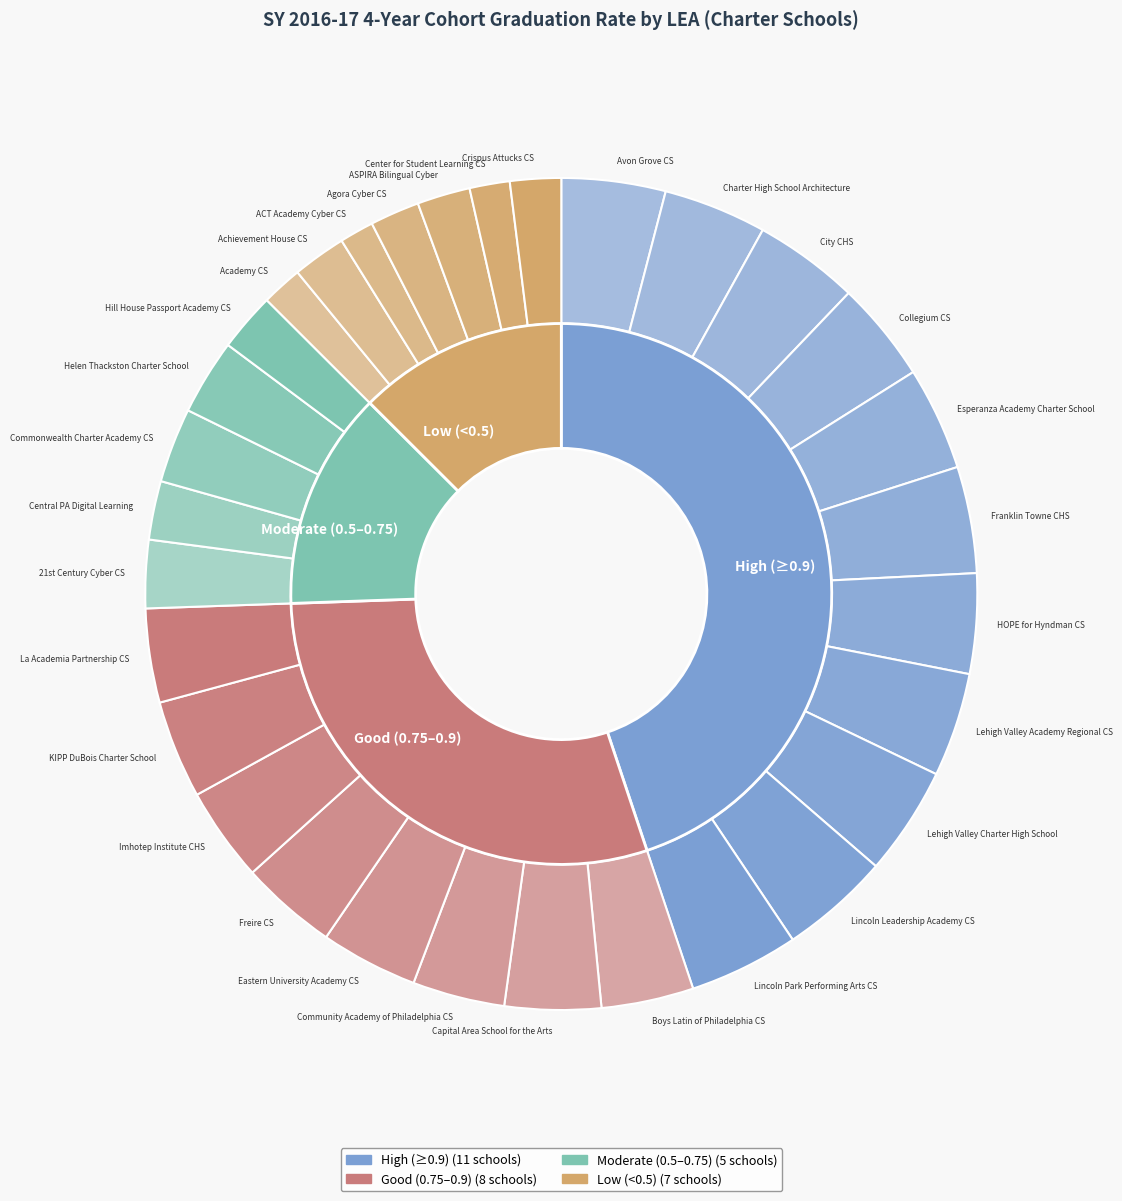

True or false: Central PA Digital Learning accounts for 2% of the total.

True